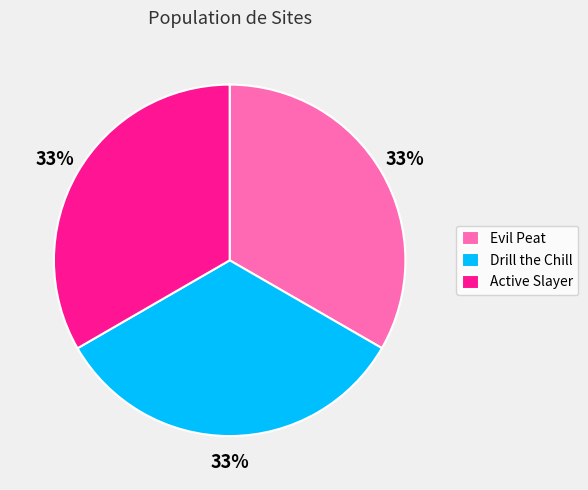

True or false: Evil Peat accounts for 33% of the total.

True